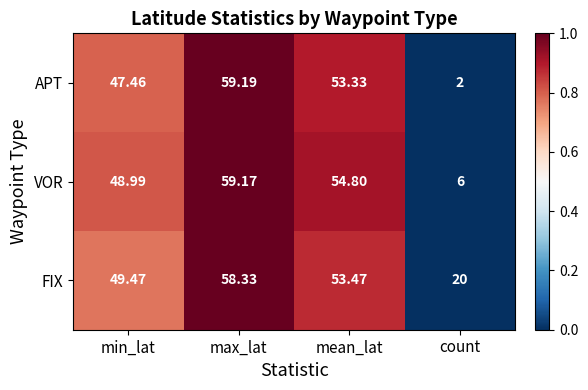

Which series has the largest range (max minus min)?

APT